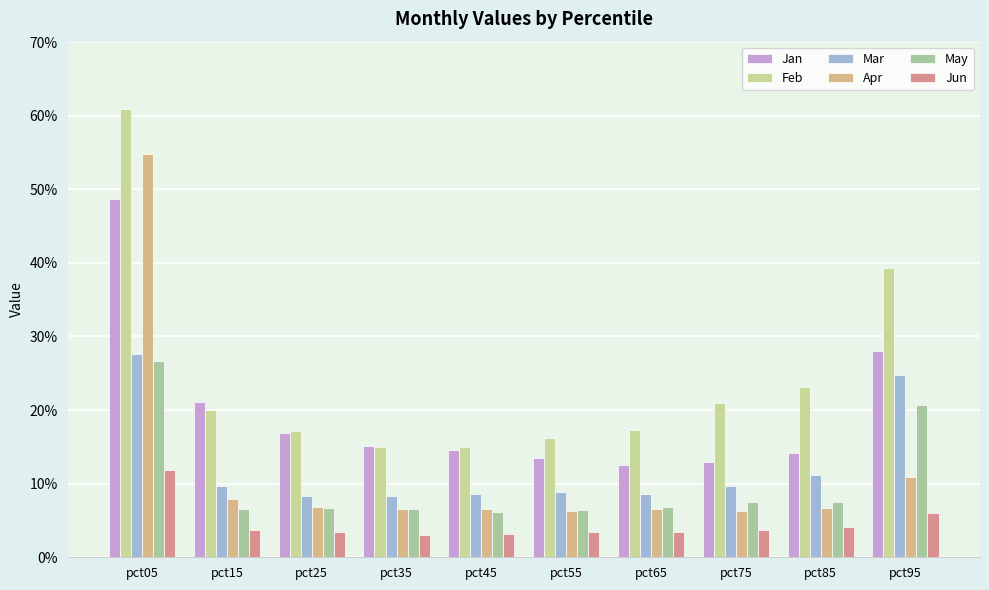

What is the sum of the Feb values at pct75 and pct55?

0.4